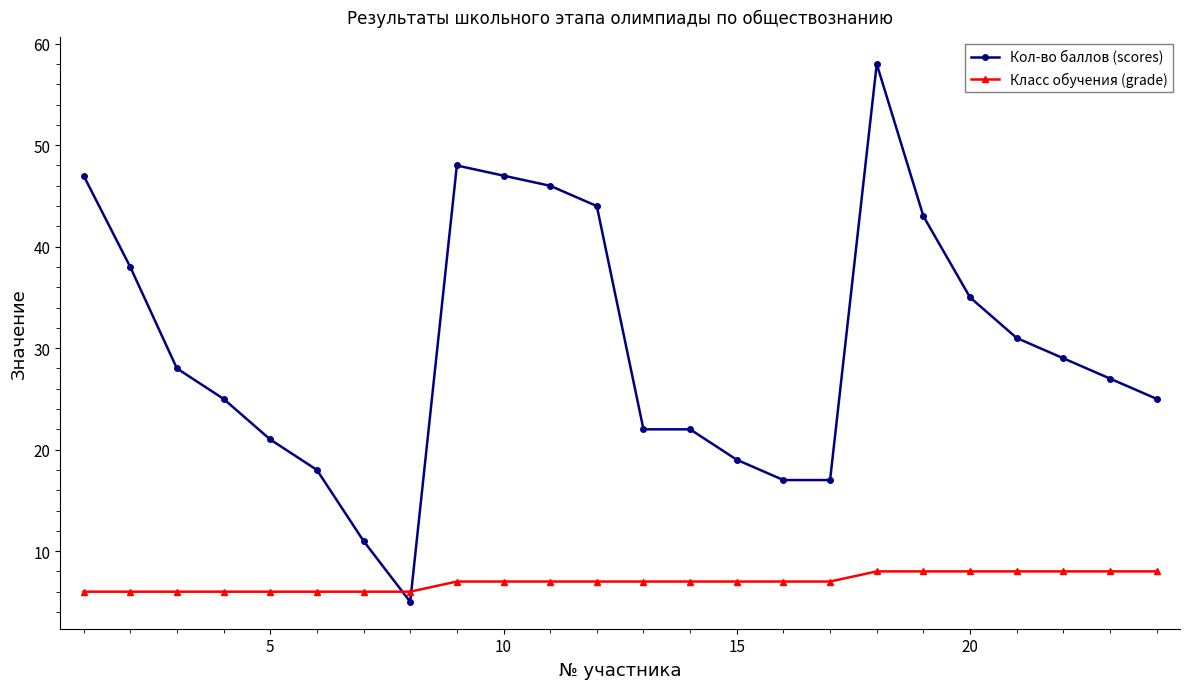

List the series in order of their peak value, lowest first.

Класс обучения (grade), Кол-во баллов (scores)